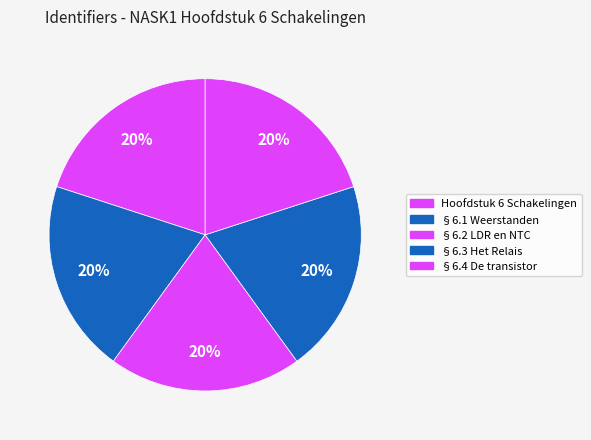

To the nearest percent, what portion does §6.2 LDR en NTC represent?

20%